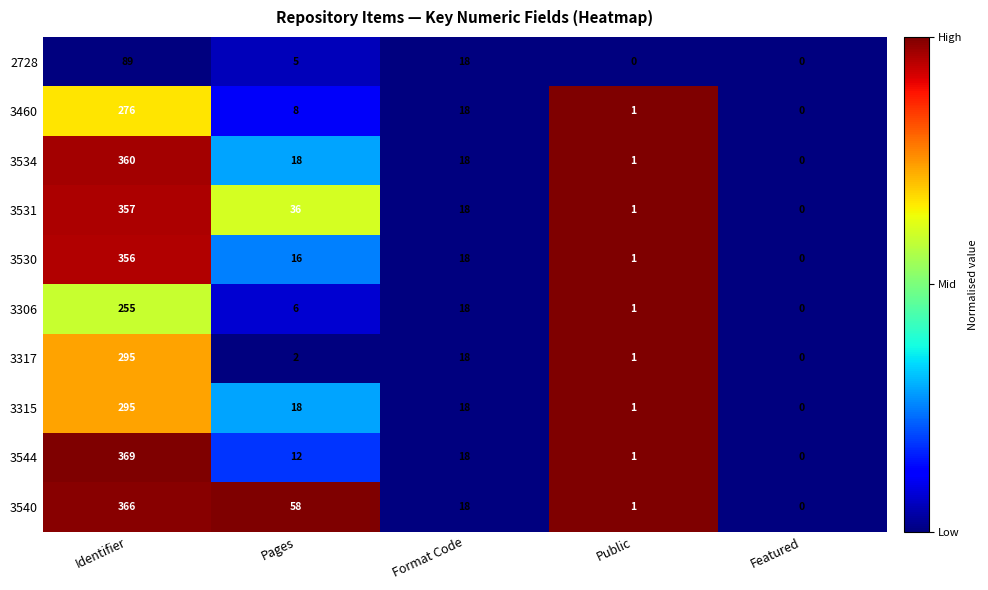

Rank the categories by 3530 value from lowest to highest.

Featured, Public, Pages, Format Code, Identifier